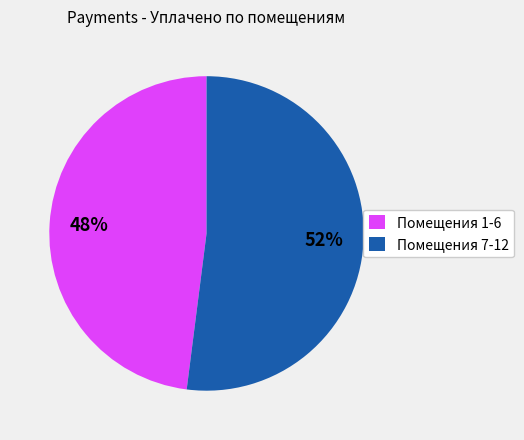

To the nearest percent, what is the average slice percentage?

50%